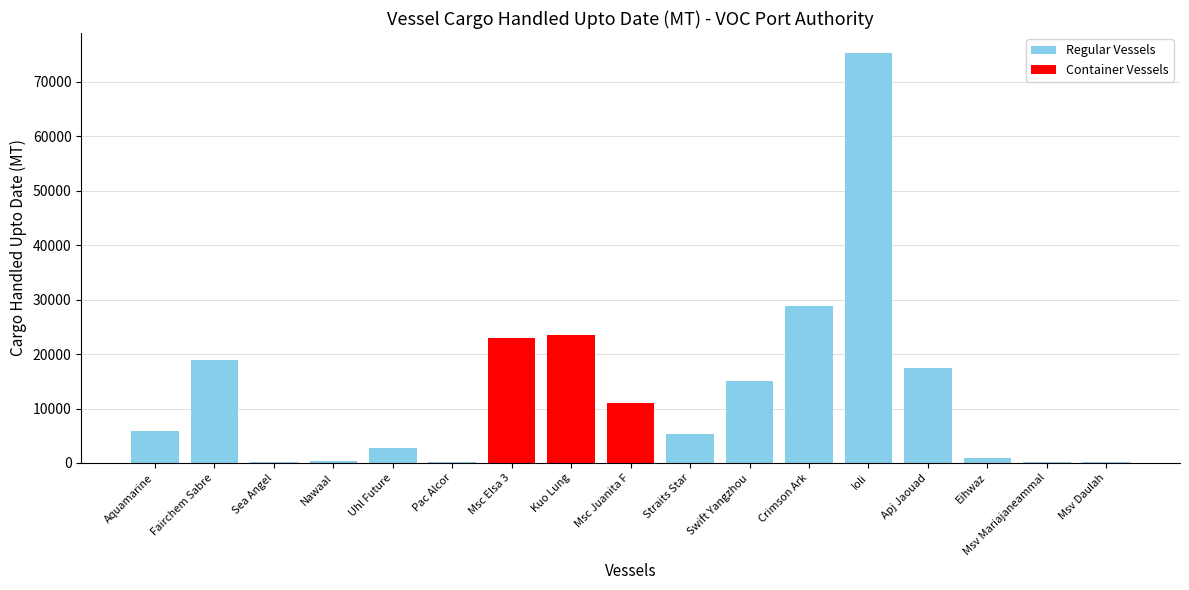

What is the maximum value shown in the chart?

75230